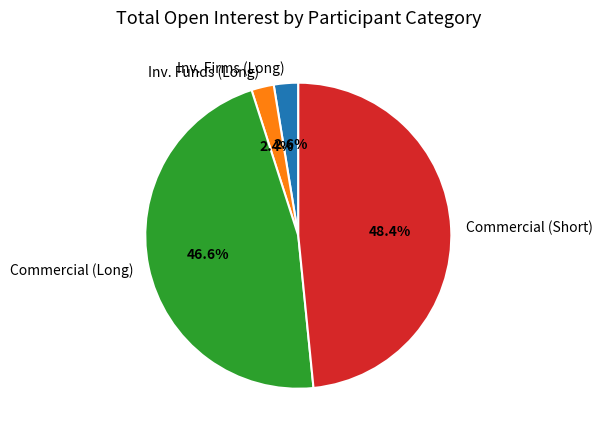

Between Inv. Funds (Long) and Commercial (Long), which is larger?

Commercial (Long)